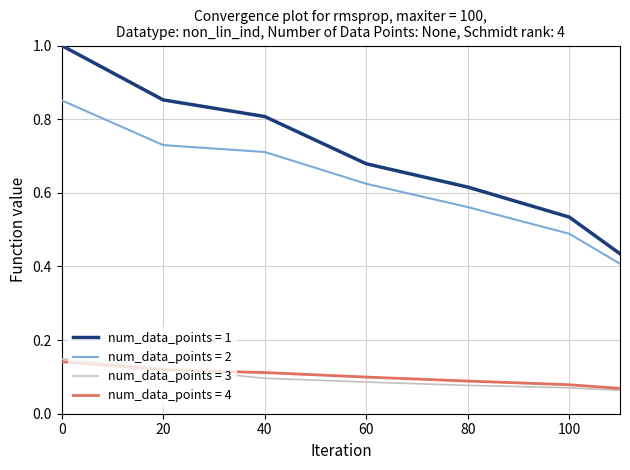

Which series has the largest total across all categories?

num_data_points = 1